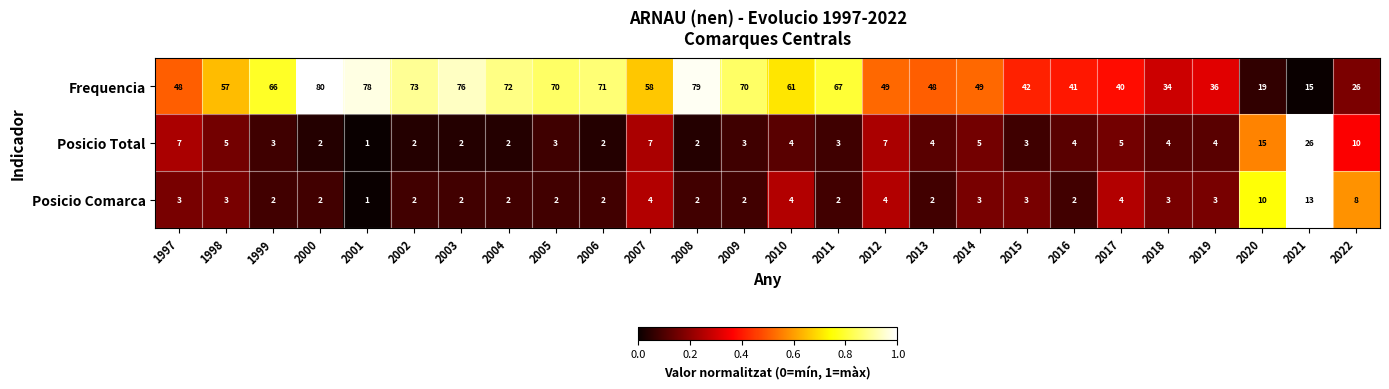

Between 2014 and 2022, which series saw the biggest shift?

Frequencia